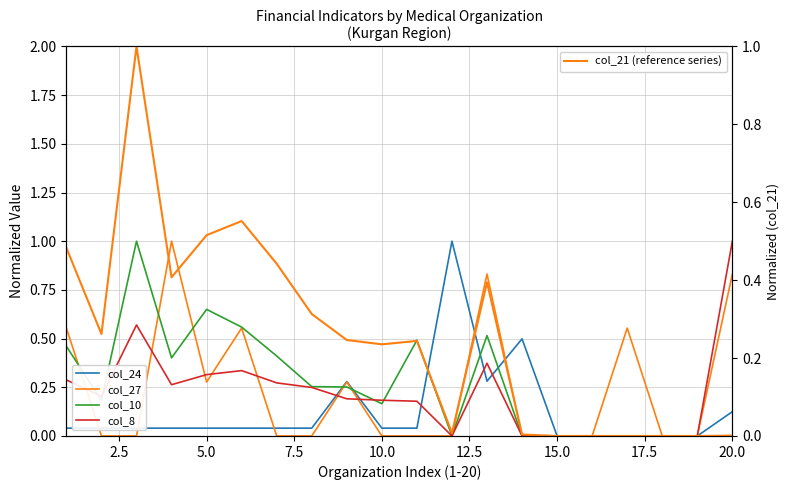

What is the highest value of the col_21 series?

1.0